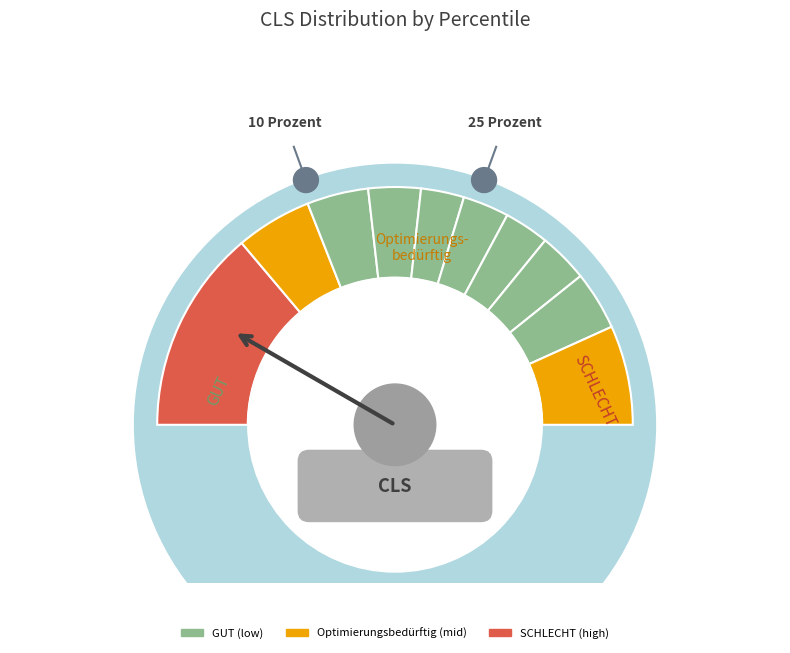

Is there a majority slice in this chart?

No